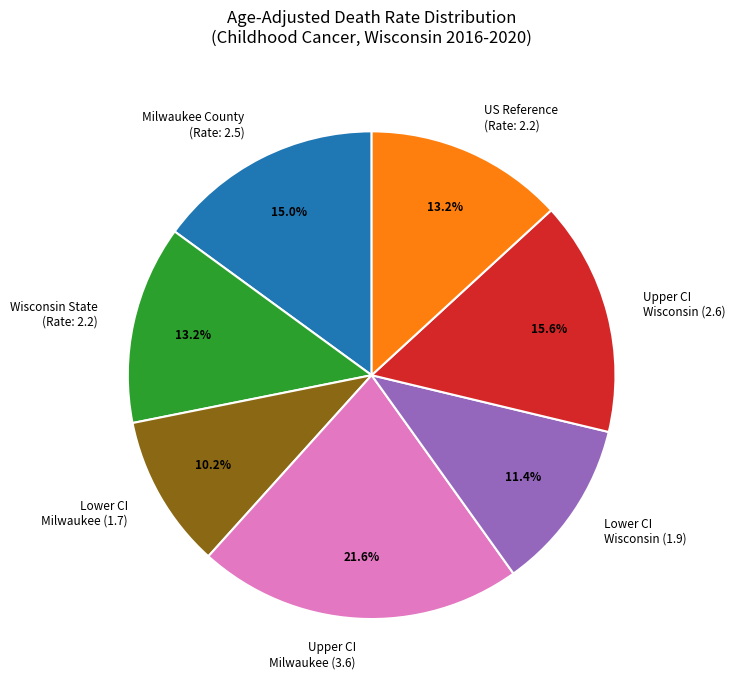

How many slices are in this pie chart?

7